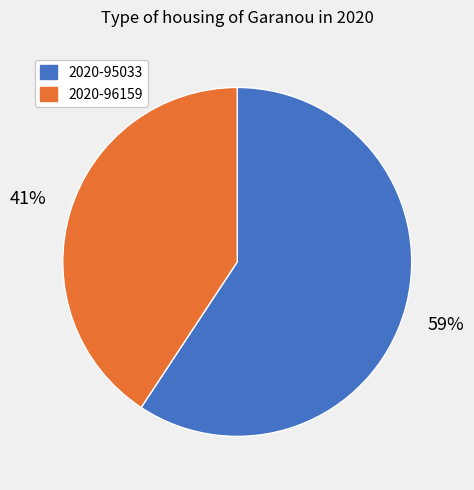

Is it true that 2020-95033 is 59% of the pie?

True